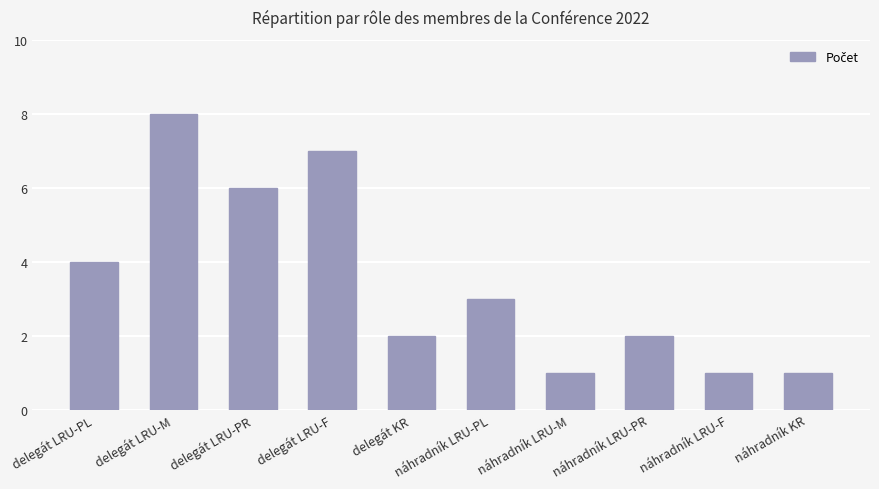

What is the ratio of the value at náhradník LRU-M to the value at delegát LRU-PR?

0.2